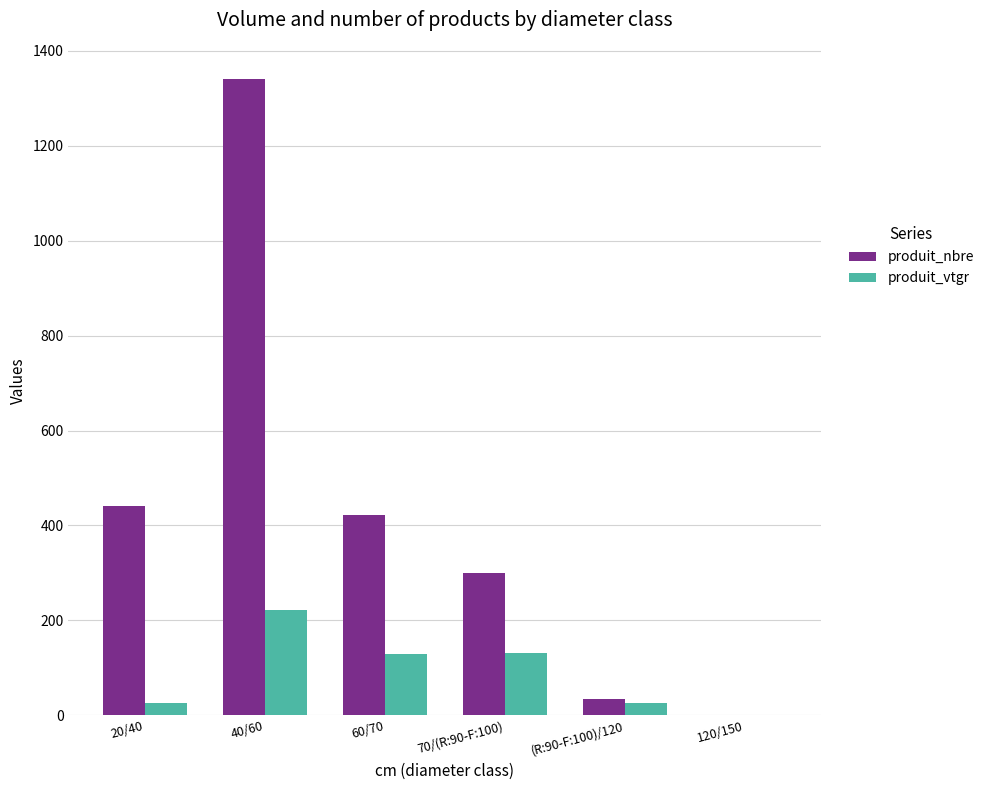

At which category is the sum across all series the highest?

40/60